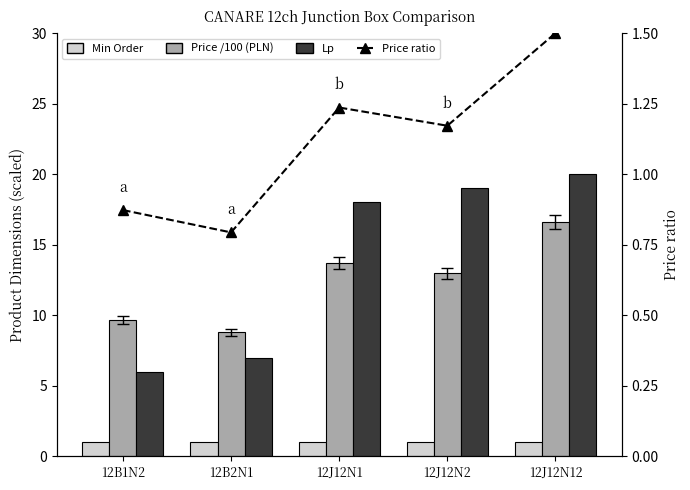

How many values in the Density series exceed 1?

3